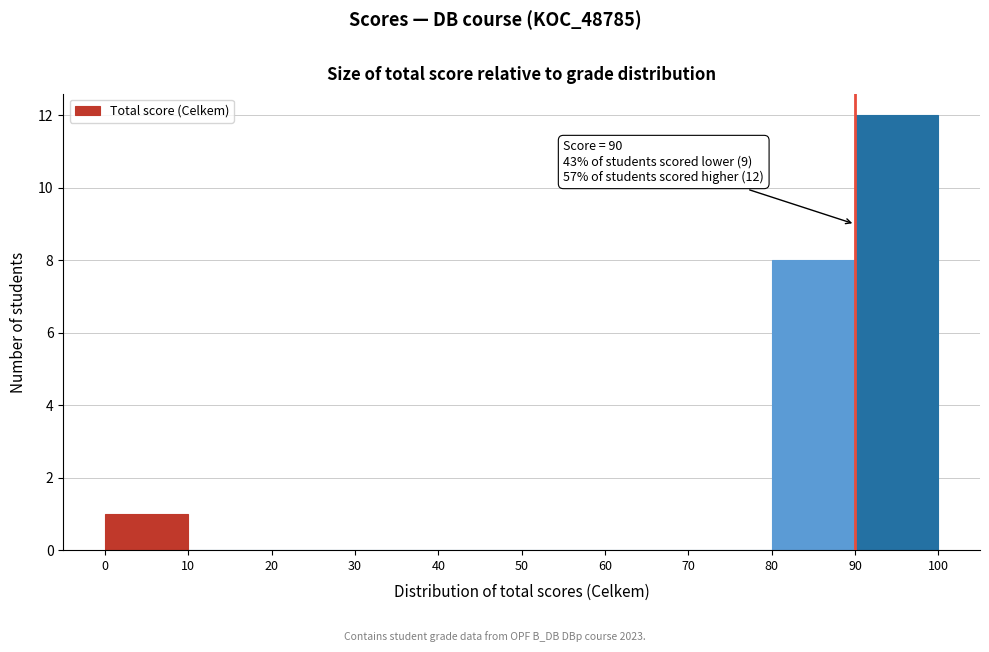

Which range on the x-axis has the tallest bar?

90 to 100